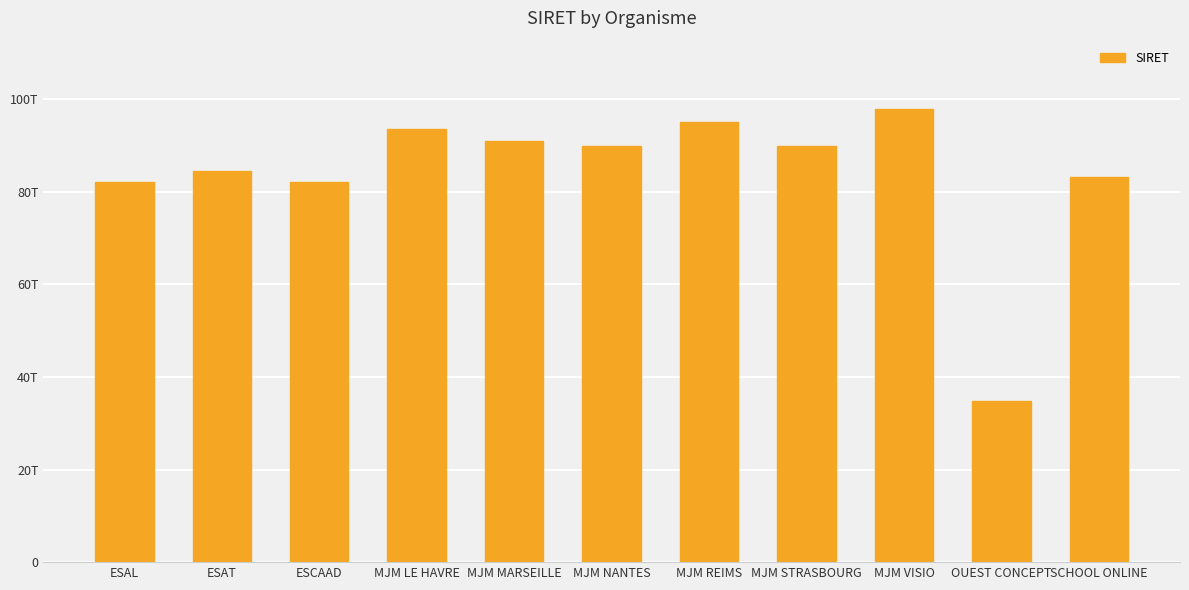

Does the chart contain stacked bars?

No